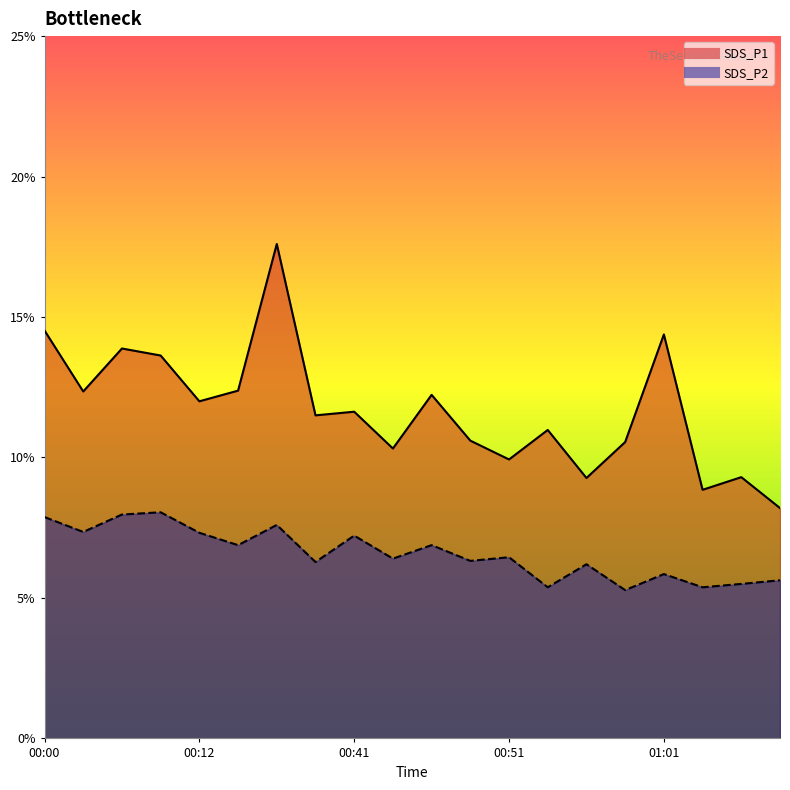

What is the label of the 6th point from the right?

00:56